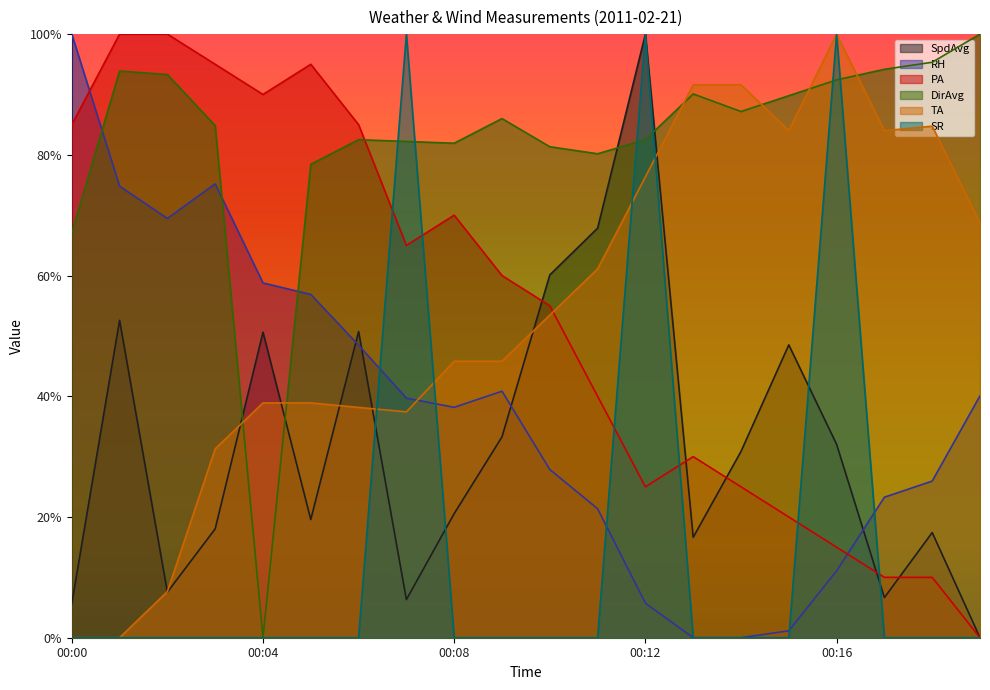

At 00:14, list the series in order from largest to smallest.

TA, DirAvg, SpdAvg, PA, RH, SR